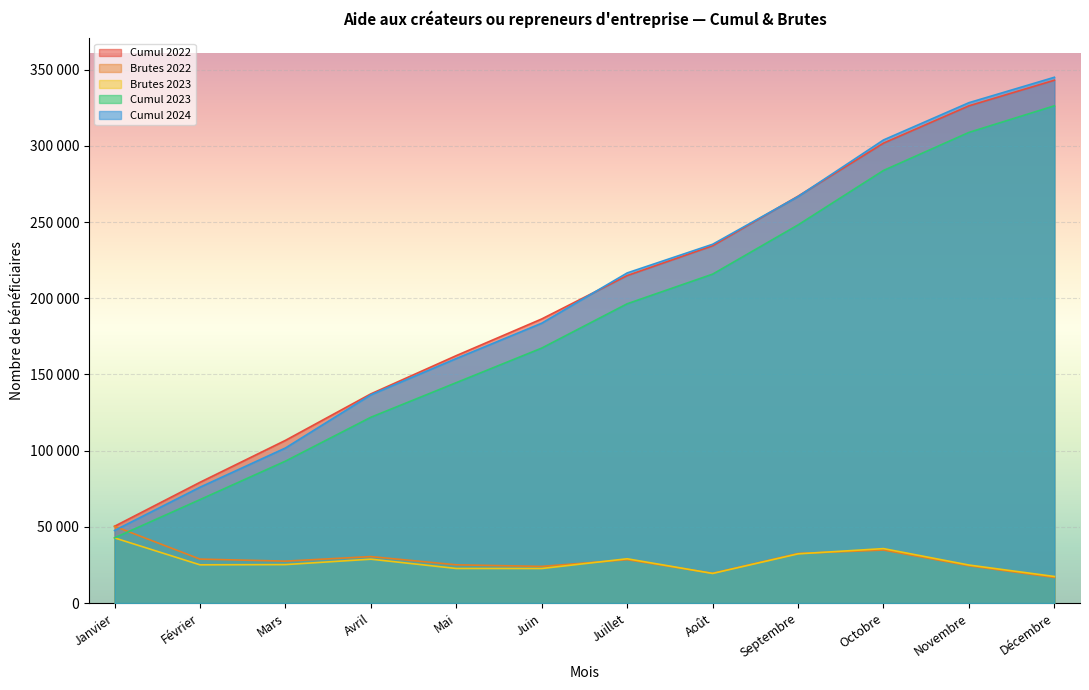

Is the value of Cumul 2022 at Mars greater than the value of Cumul 2023 at Mai?

No